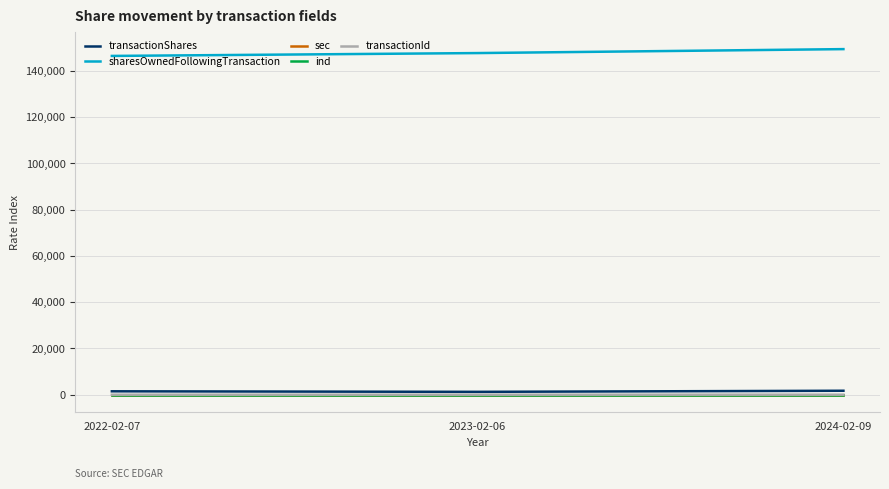

Which series has the largest total across all categories?

sharesOwnedFollowingTransaction